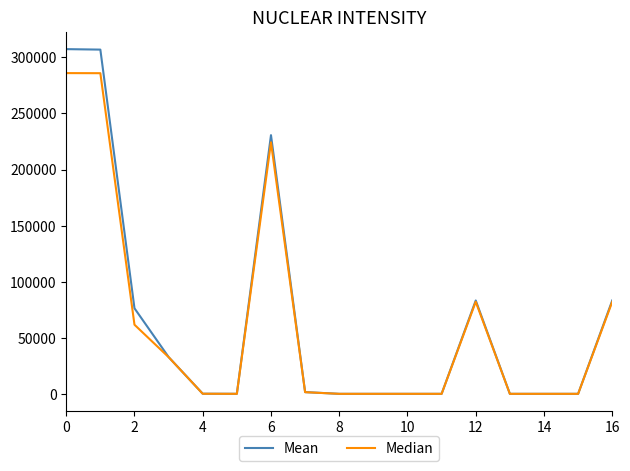

Which series has the widest spread of values?

Mean